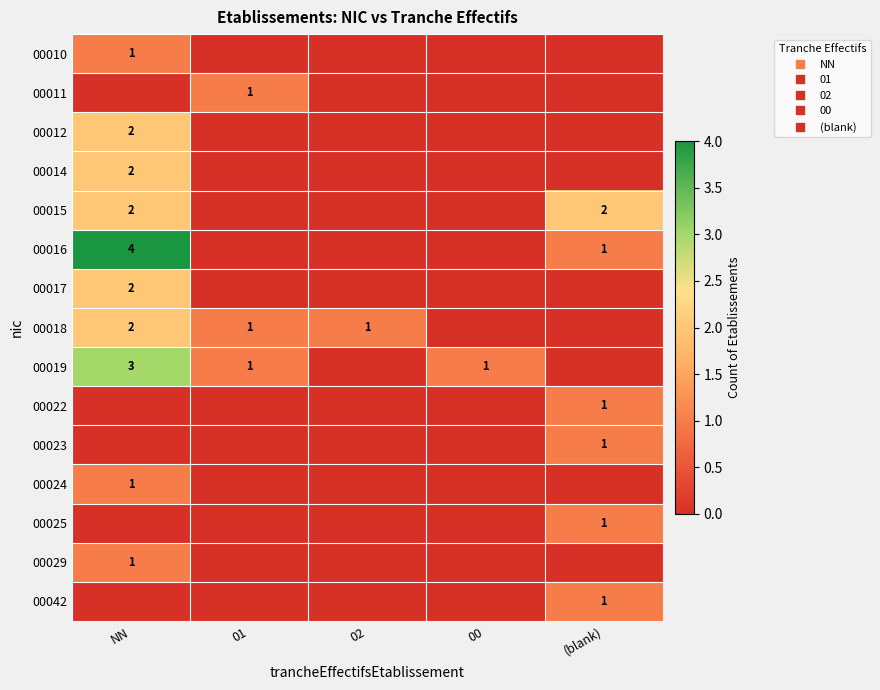

What is the sum of all 00010 values?

1